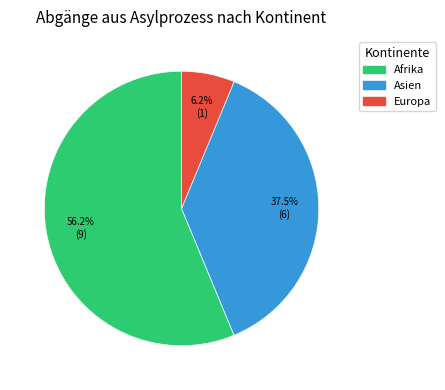

To the nearest percent, what is the difference between the Europa and Asien slice percentages?

31%